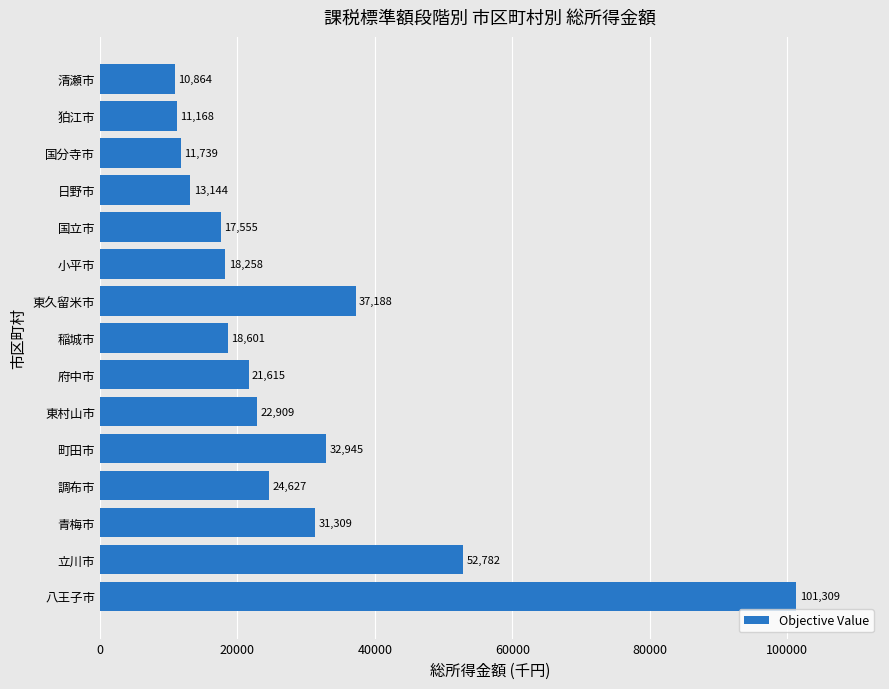

Which has a higher value, 東久留米市 or 稲城市?

東久留米市